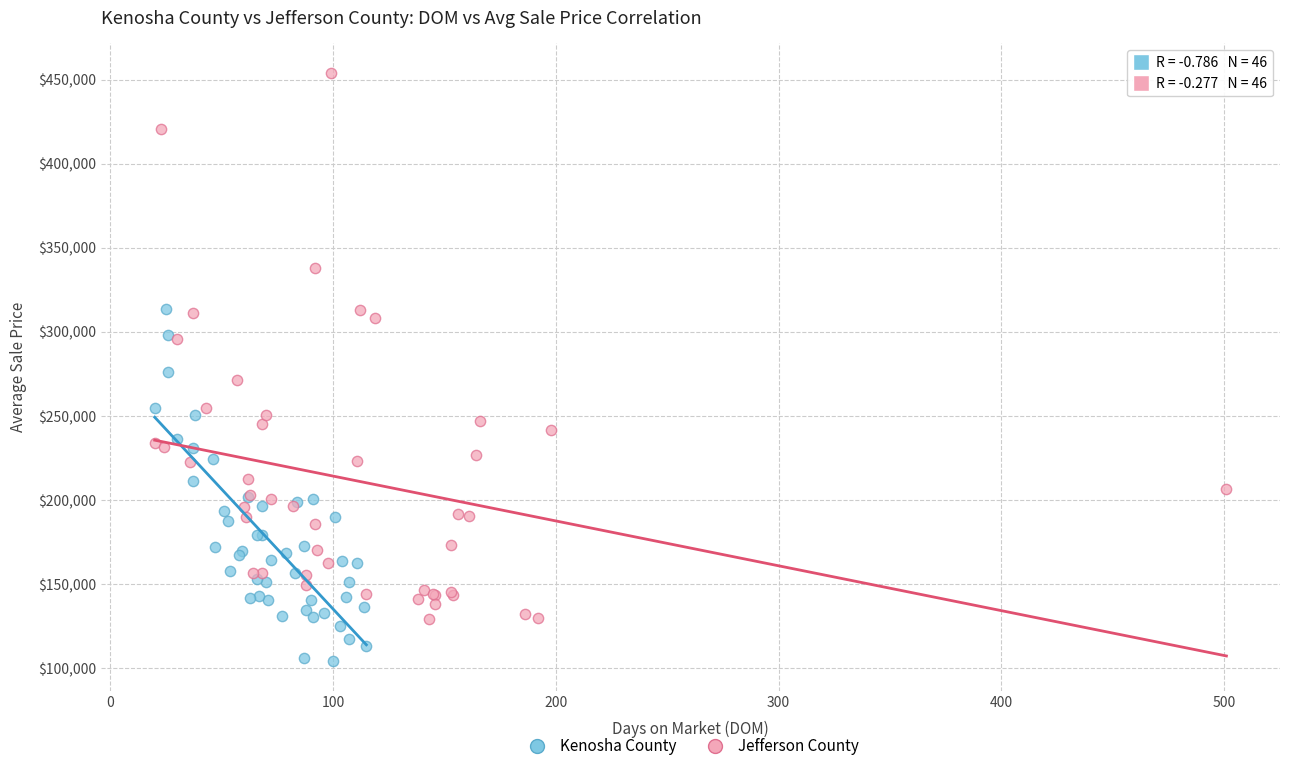

Which series has the widest spread of Y values?

Jefferson County